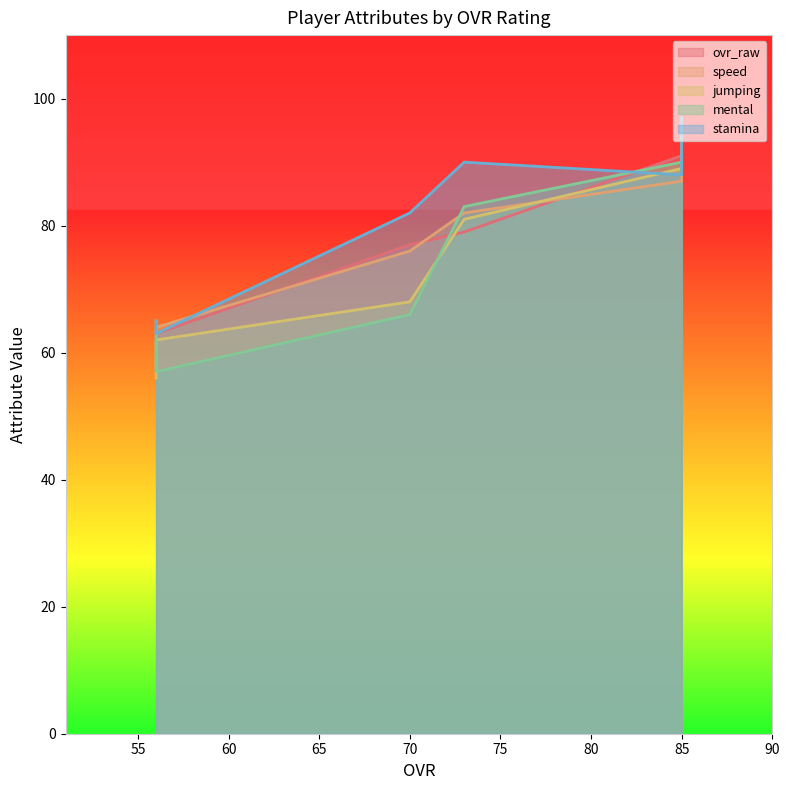

Where is the first local maximum for jumping?

85